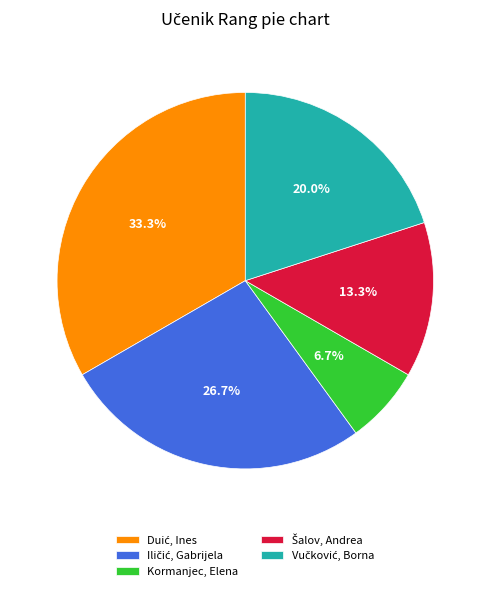

Is there any slice that represents more than half of the pie?

No